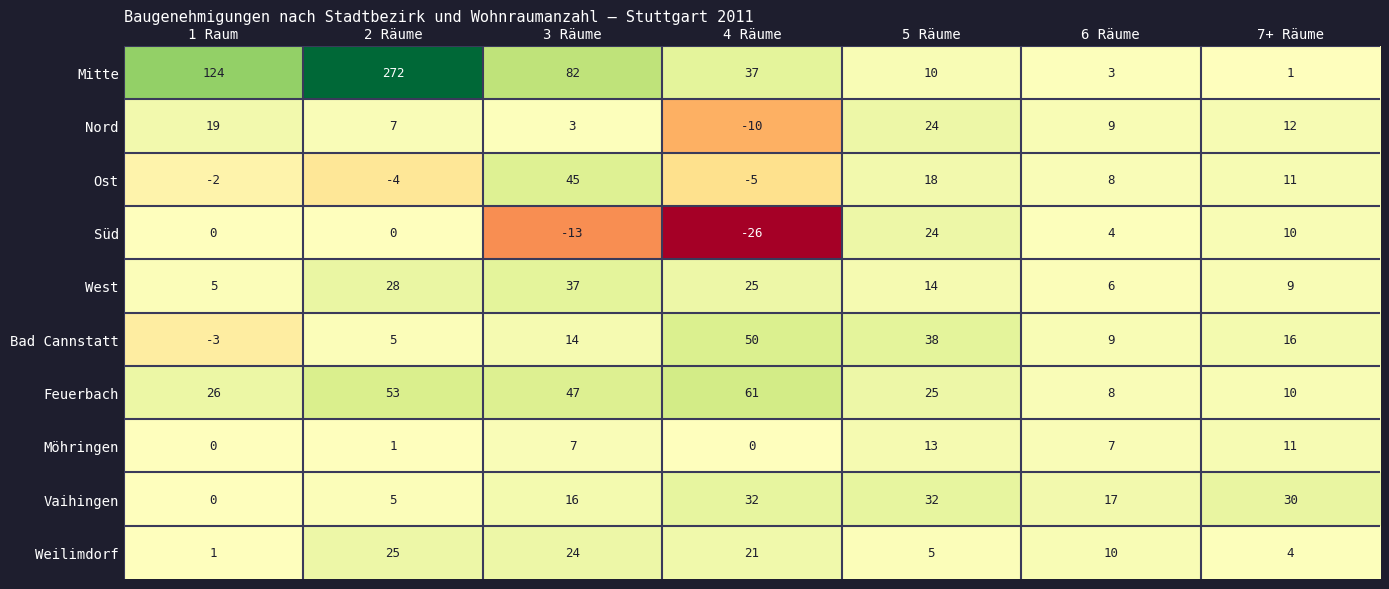

How many series are shown in this chart?

10